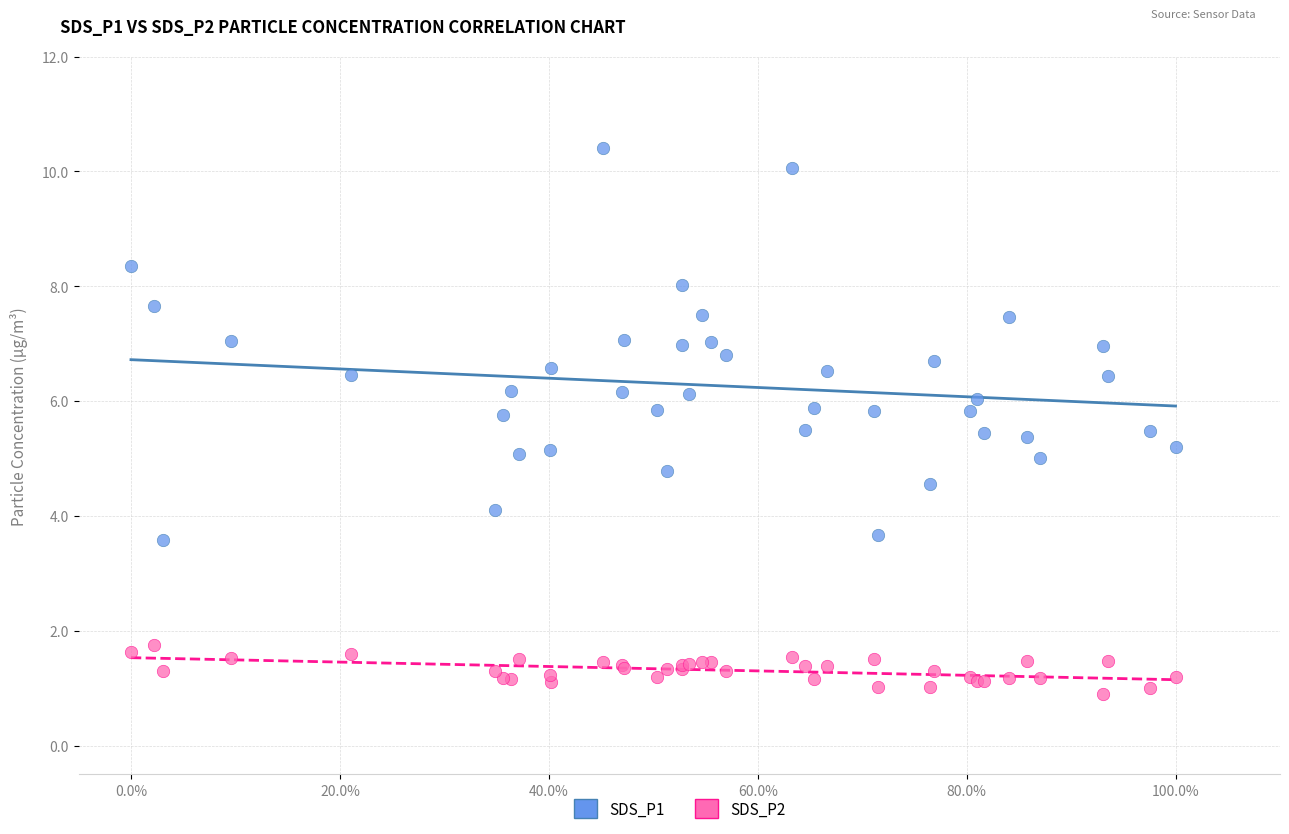

Which series reaches the minimum Y coordinate?

SDS_P2